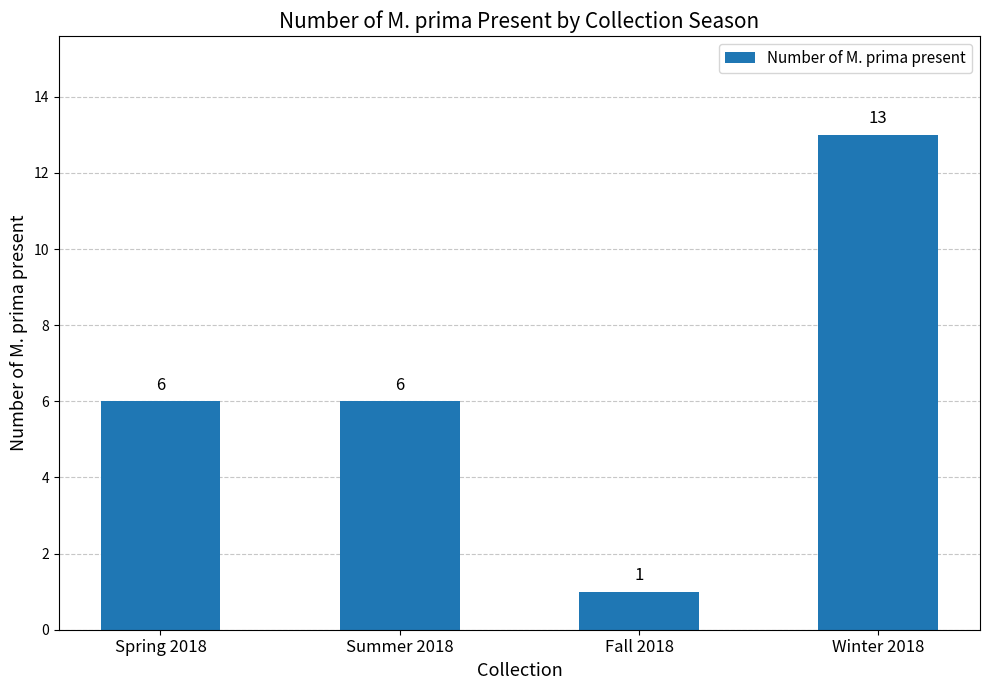

Reading left to right, extract all data points from this chart.

6	6	1	13